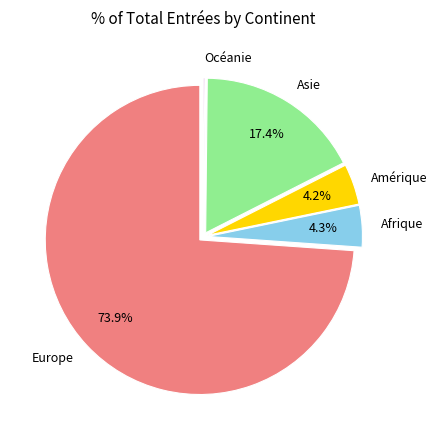

Which slice is the largest?

Europe